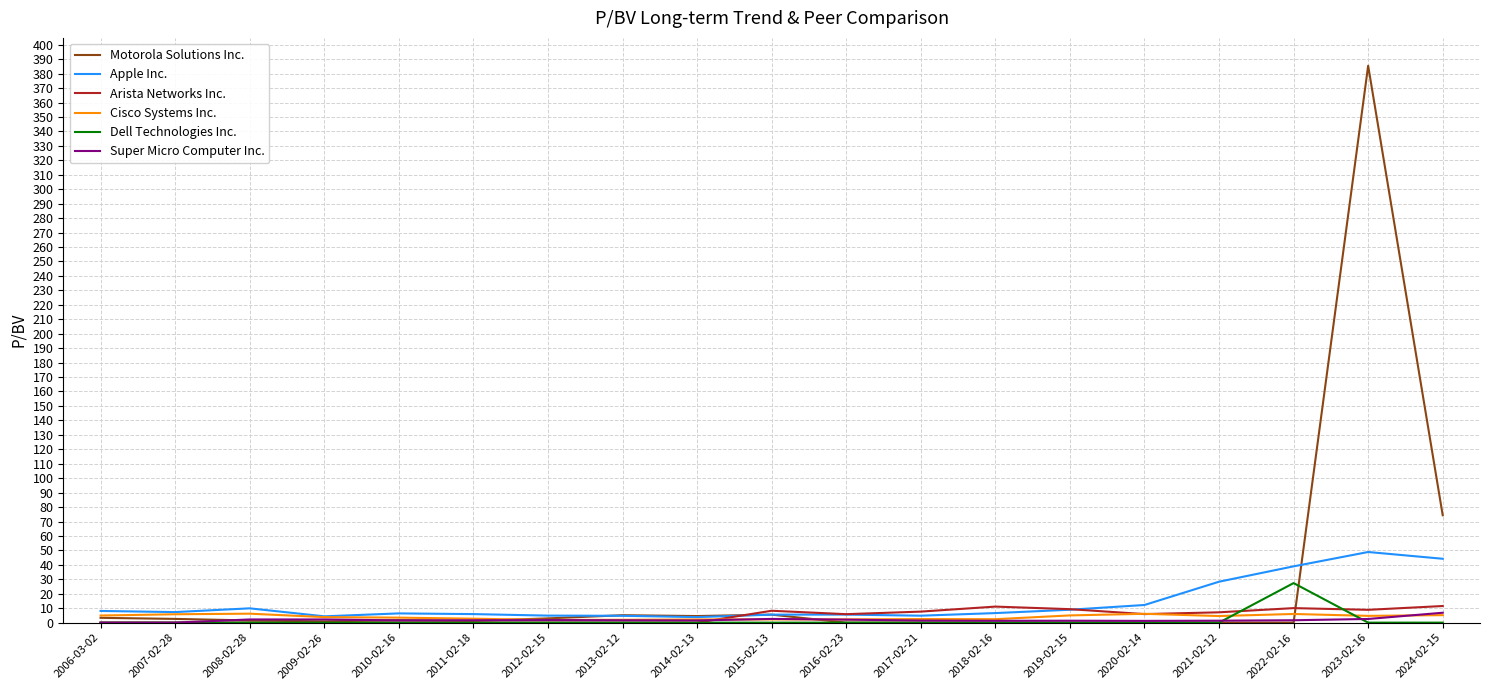

True or false: Arista Networks Inc. has a value of 8.2 at 2015-02-13.

True